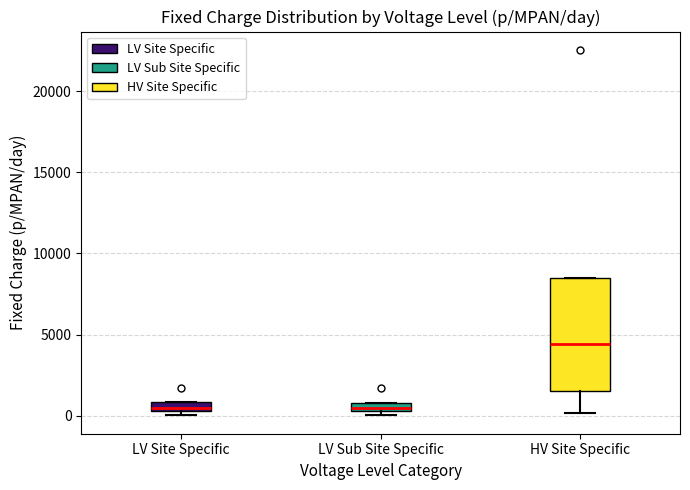

Where is the lower edge of the box for LV Site Specific on the y-axis? The values are not printed on the chart, so give them approximately, as read against the axis.

500